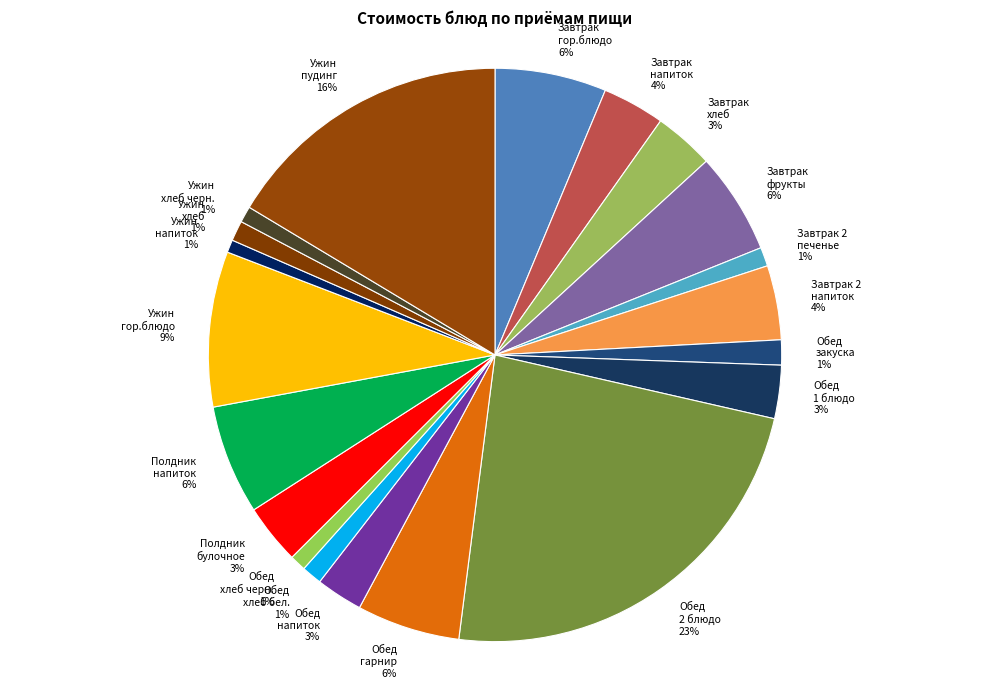

True or false: Завтрак 2 печенье 1% accounts for 8% of the total.

False